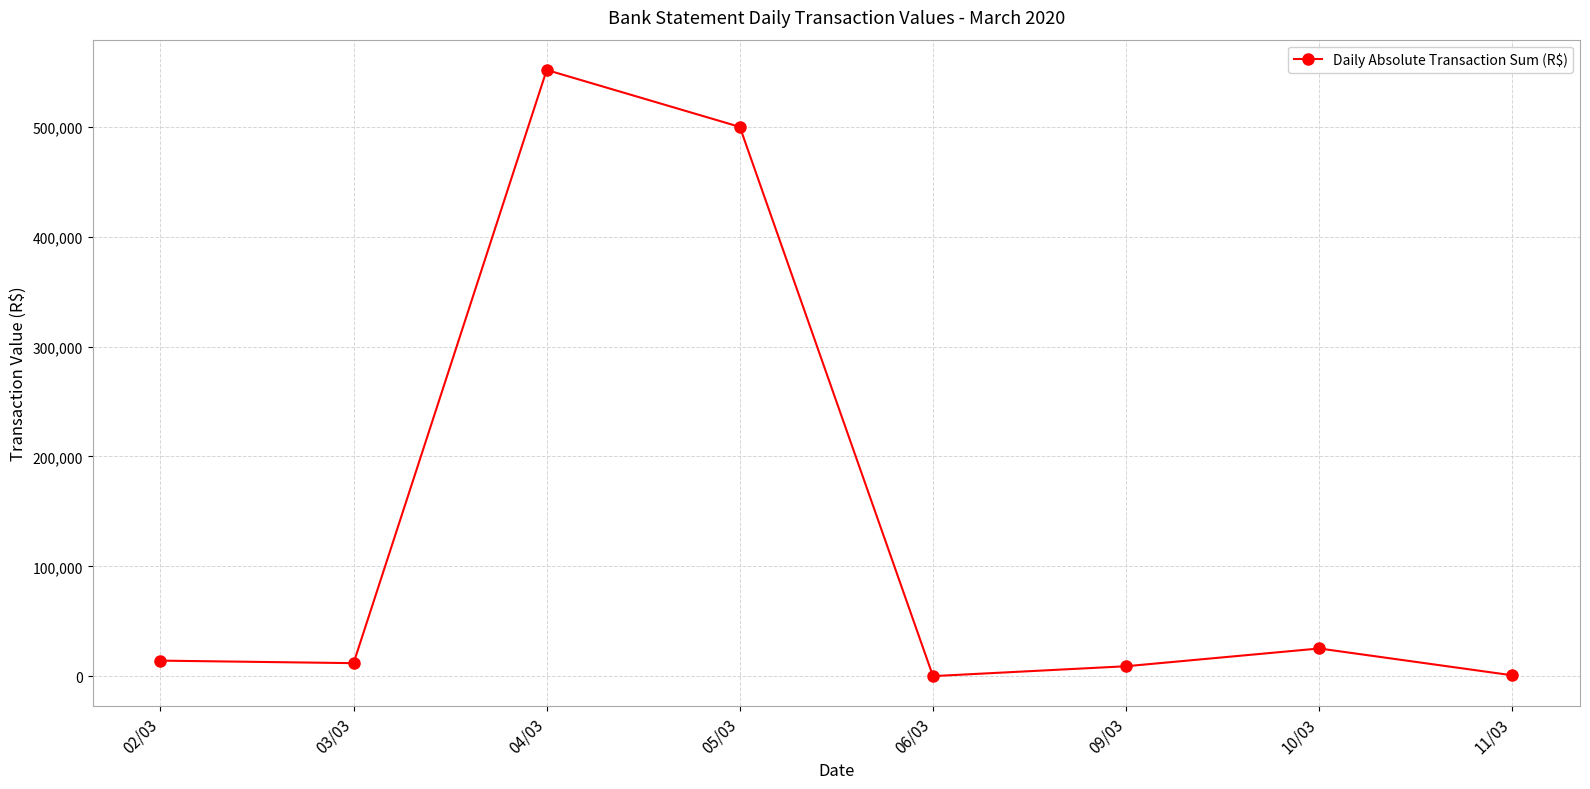

Where is the data nearest to the value 275954?

05/03